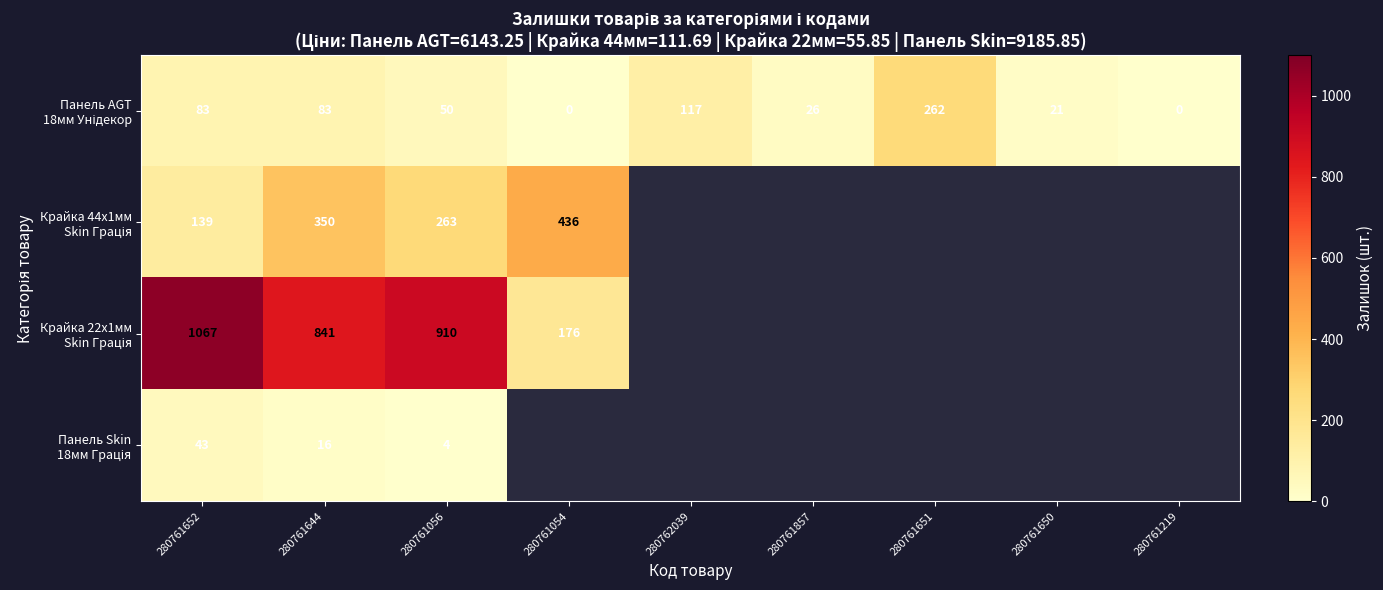

How many data points in Панель AGT 18мм Унідекор are above 50?

4